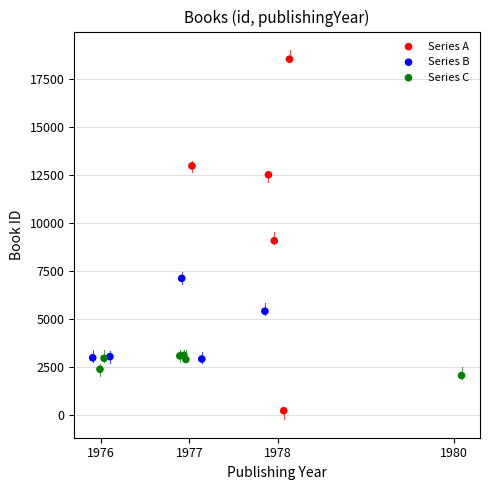

Which series reaches the maximum Y coordinate?

Series A